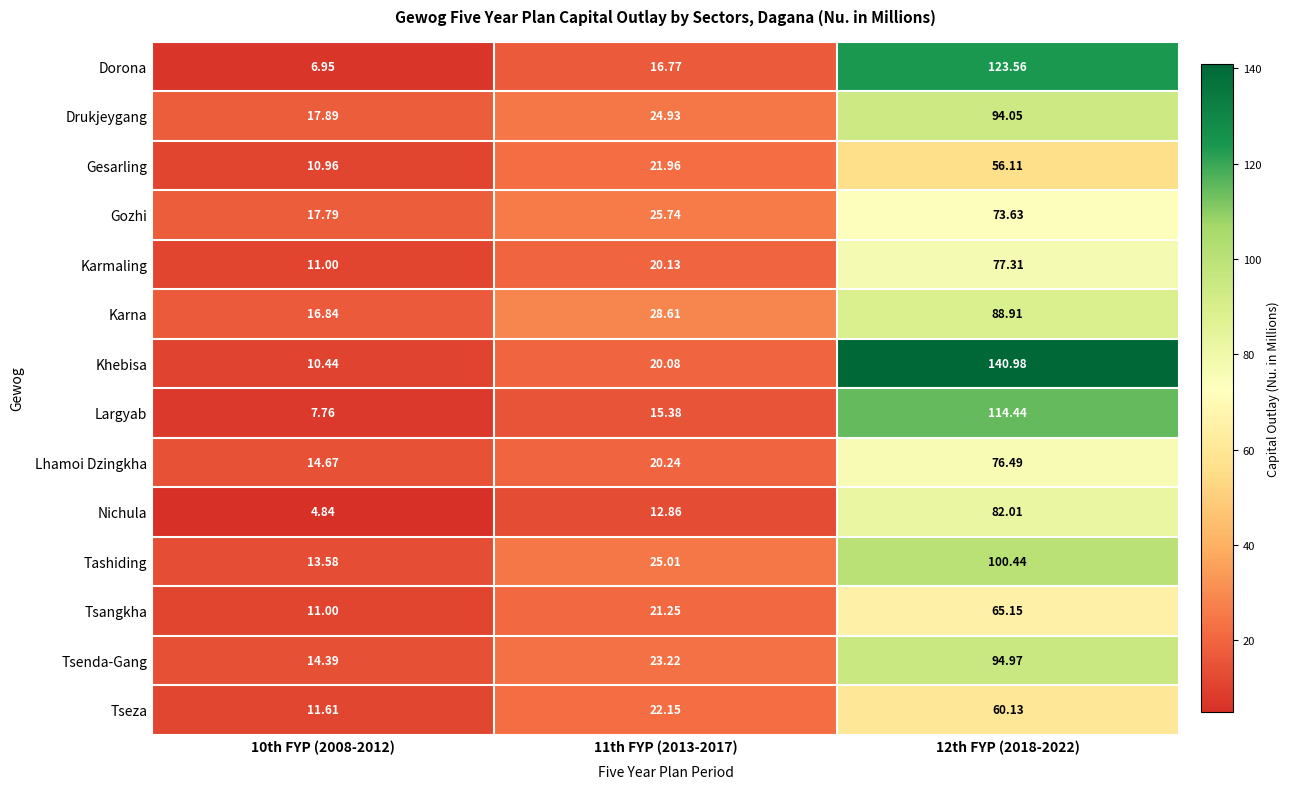

Which series has the largest range (max minus min)?

Khebisa